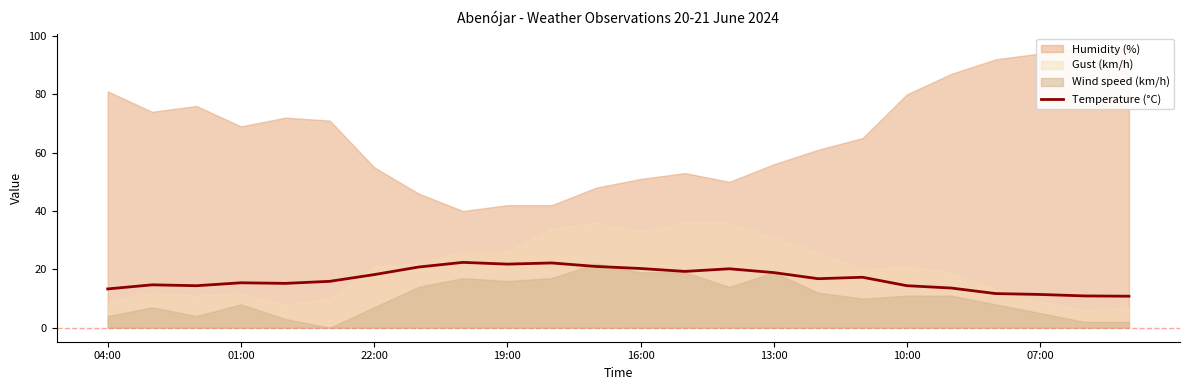

What is the change in value from 19 to 20?

-1.9